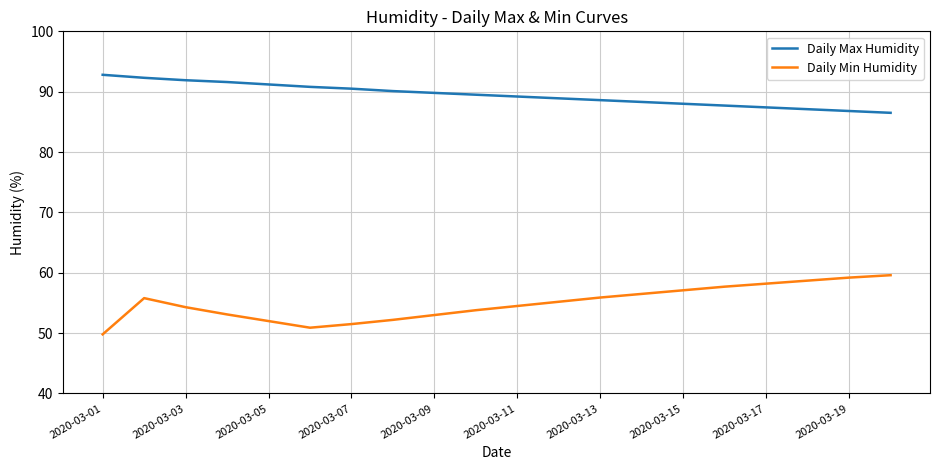

True or false: Daily Max Humidity and Daily Min Humidity intersect in this chart.

False